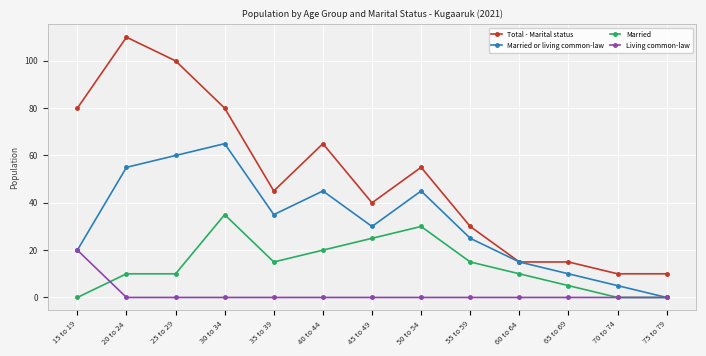

At how many categories does at least one series exceed 86?

2